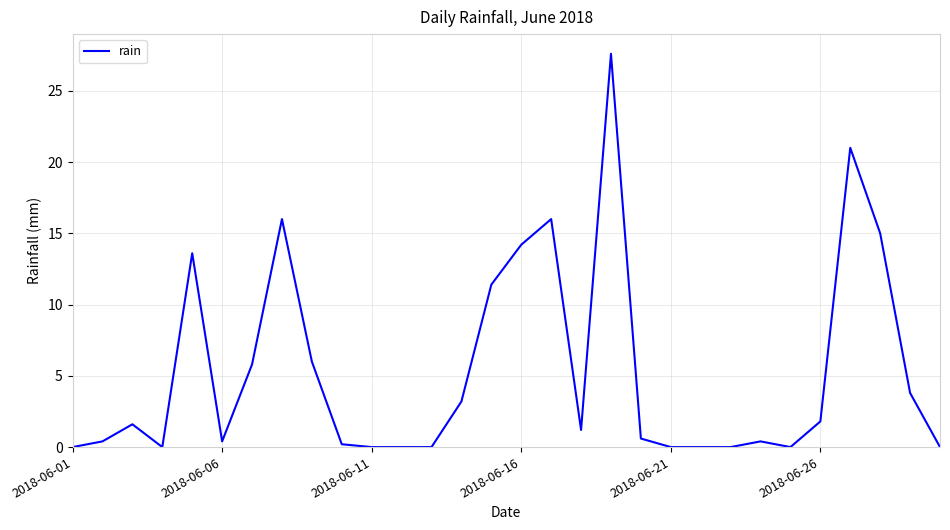

Count the number of values greater than 1.

15